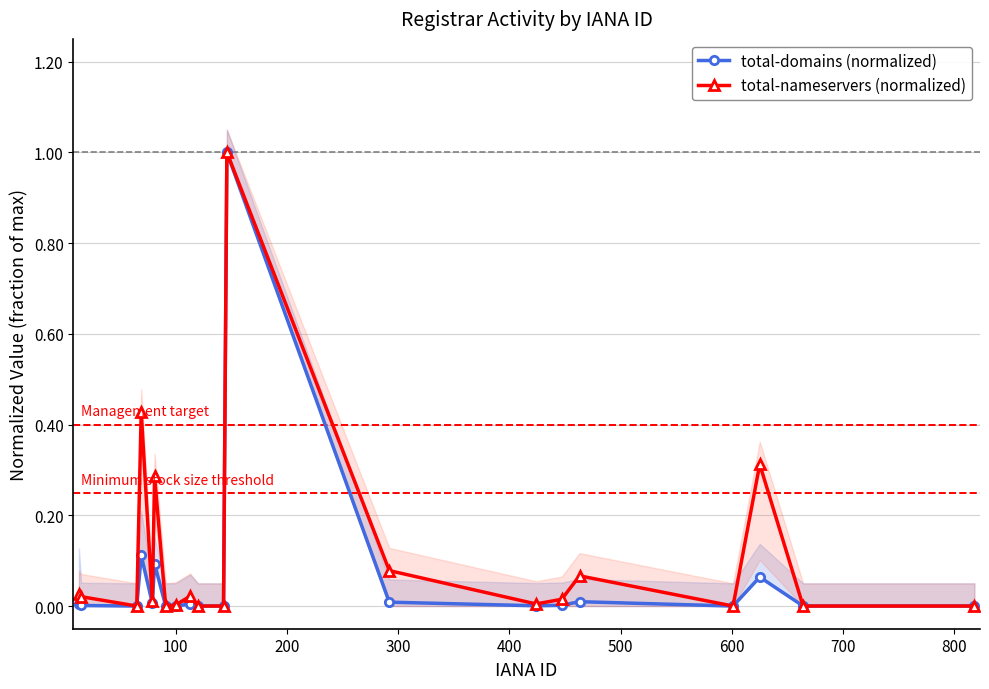

Which series has the widest spread of values?

total-domains (normalized)